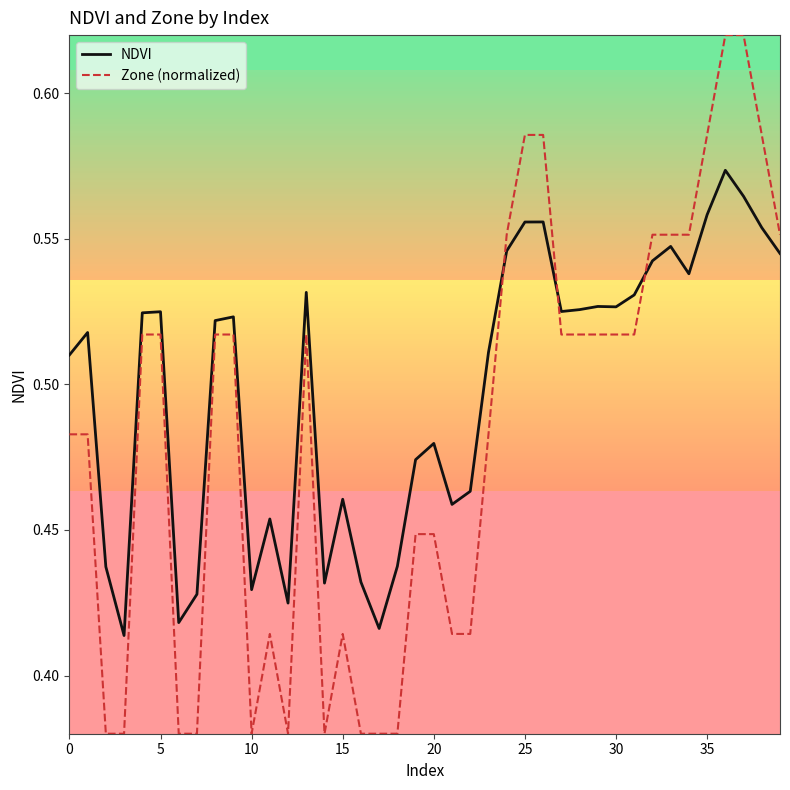

True or false: Zone (normalized) and NDVI intersect in this chart.

True